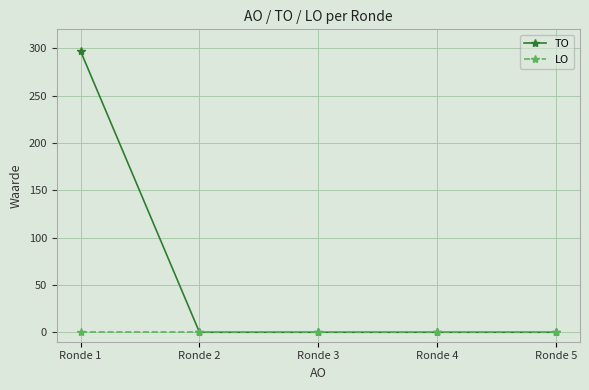

The TO series shows 297 at Ronde 1. True or false?

True